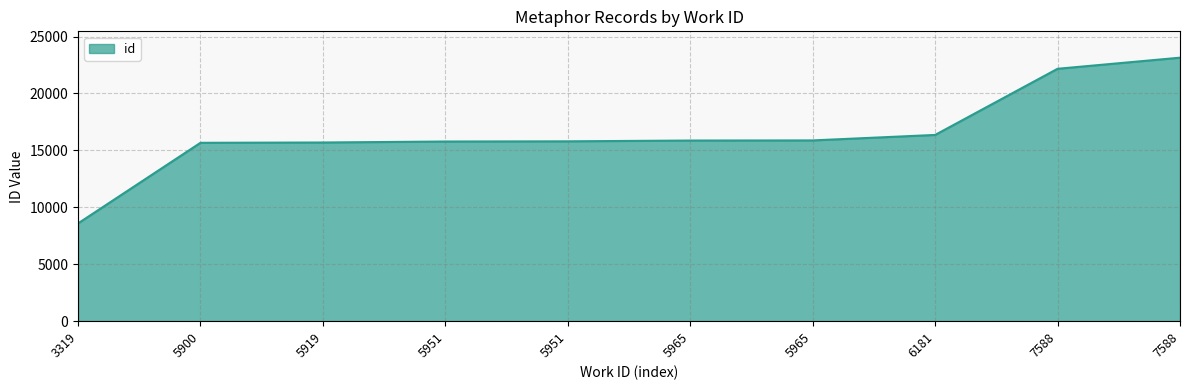

Does the chart have visible grid lines?

Yes